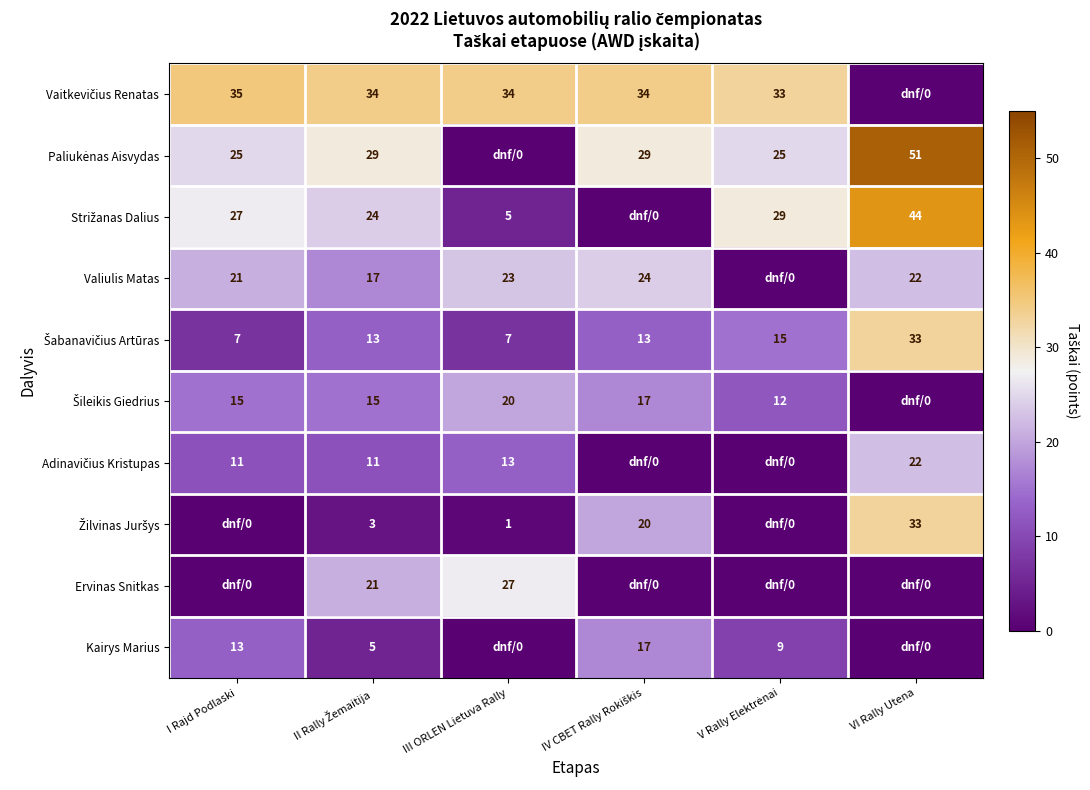

Is it true that Valiulis Matas equals 23 at III ORLEN Lietuva Rally?

True